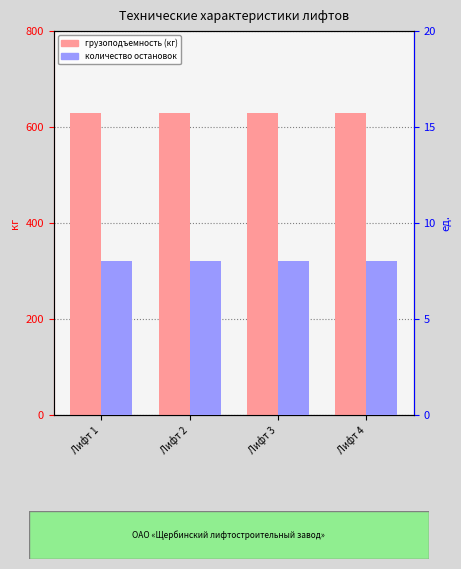

Which series has the largest range (max minus min)?

грузоподъемность (кг)